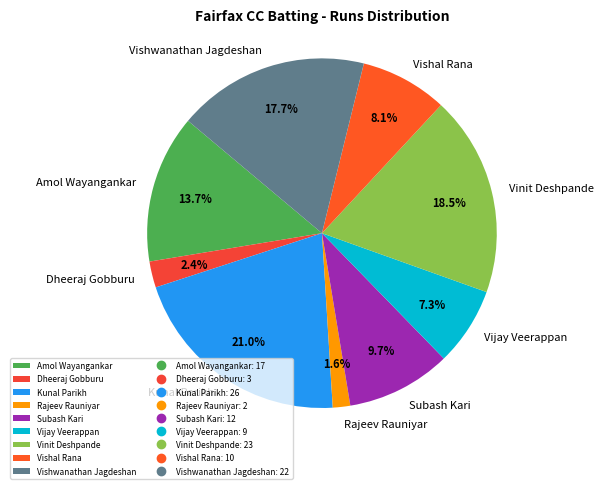

Is there any slice that represents more than half of the pie?

No